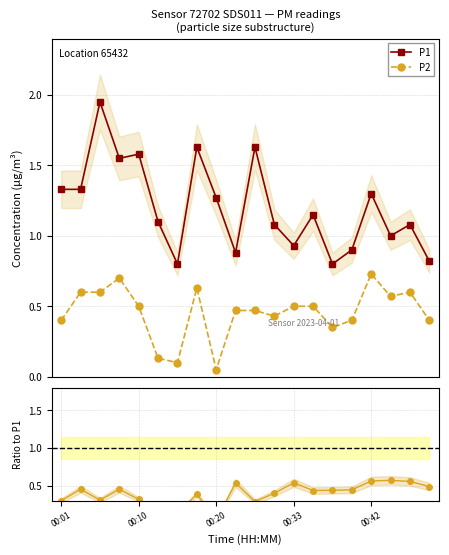

How many lines are shown in the chart?

3